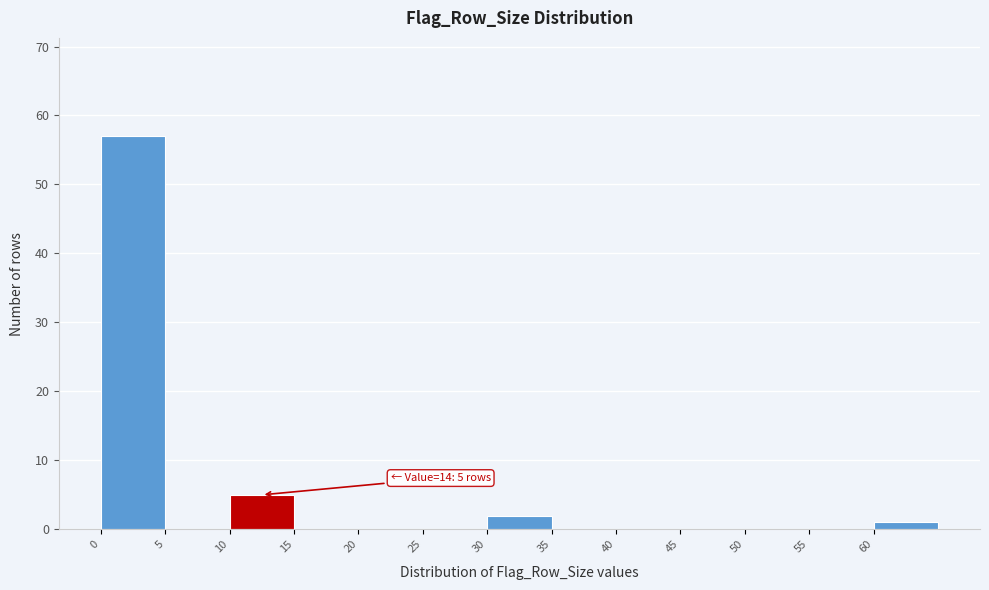

Over which range of the x-axis is the bar tallest?

0 to 5